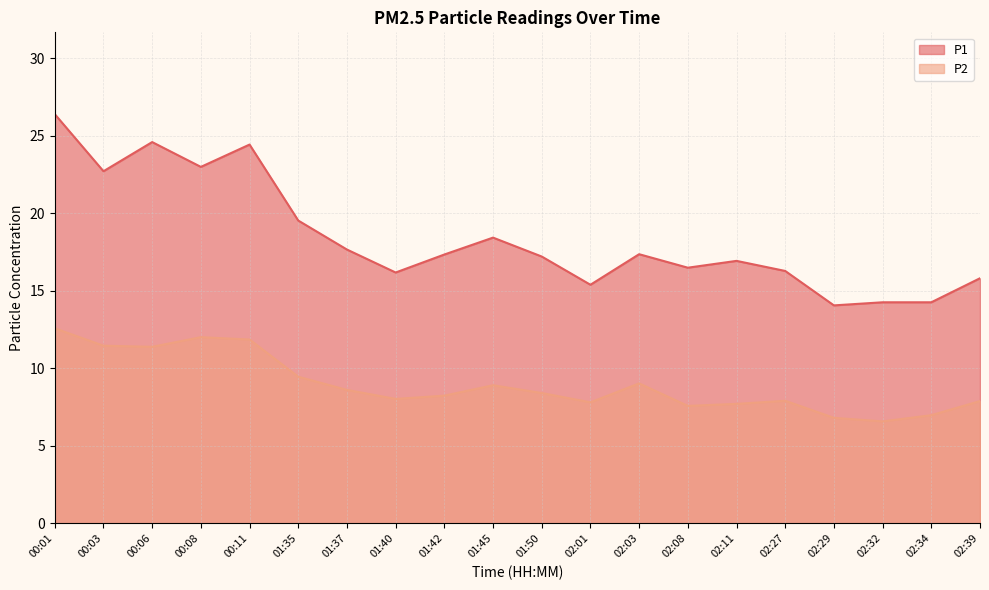

The value of P1 at 02:11 is 22.5. True or false?

False